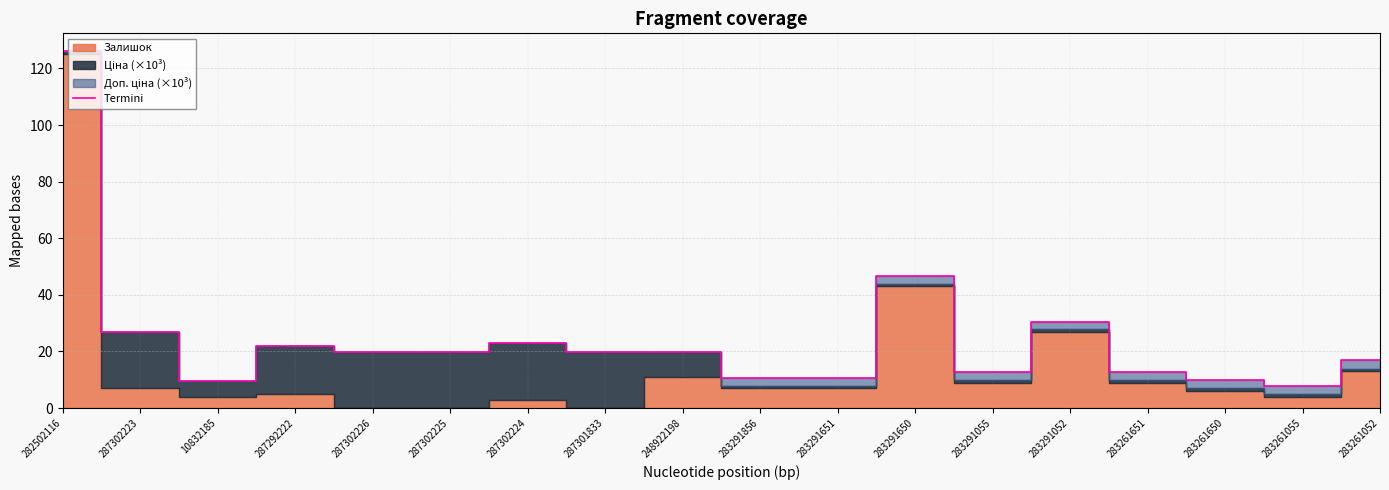

What is the greatest value displayed?

126.1